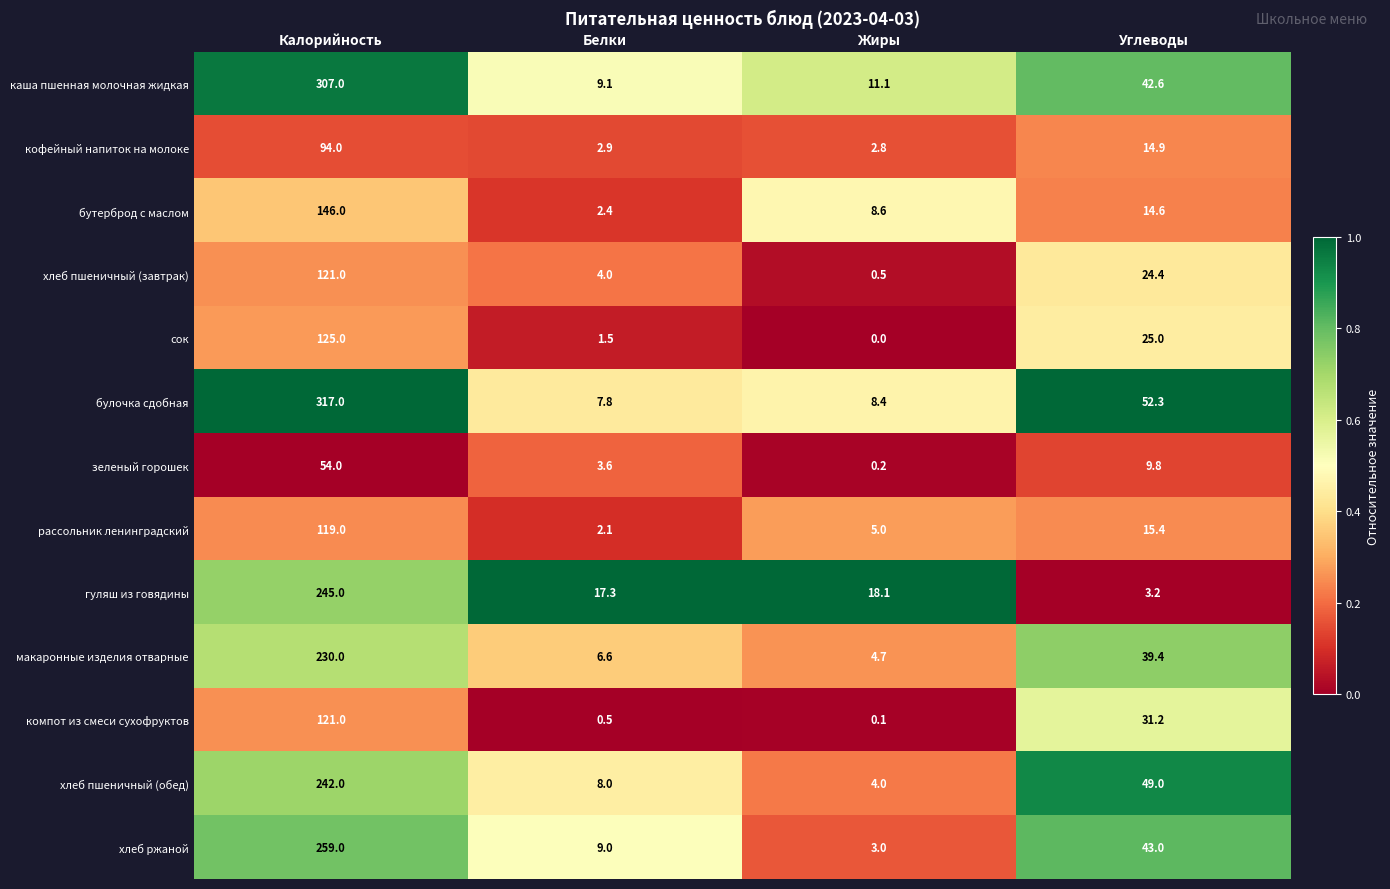

At which category does the chart reach its peak across all series?

Калорийность